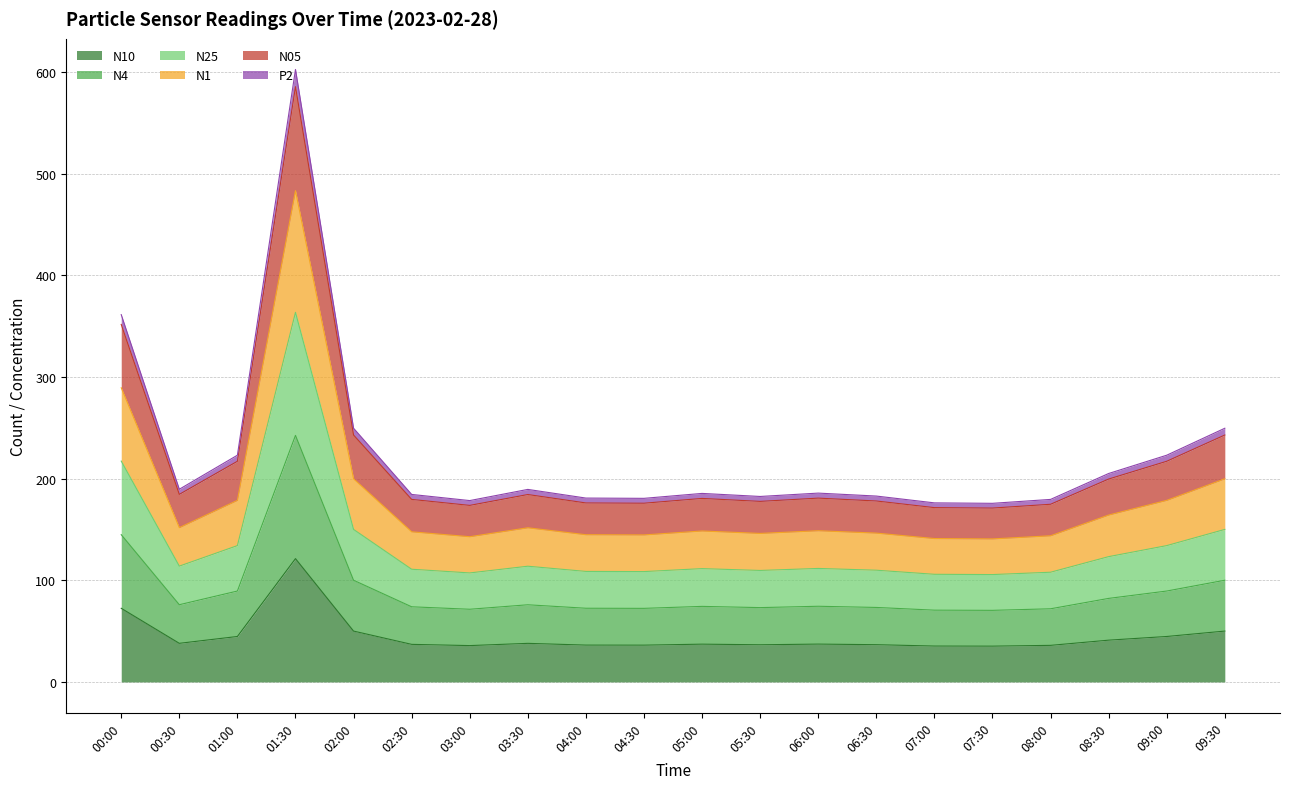

Rank the categories by N4 value from highest to lowest.

01:30, 00:00, 02:00, 09:30, 01:00, 09:00, 08:30, 00:30, 03:30, 06:00, 05:00, 02:30, 06:30, 05:30, 04:00, 04:30, 08:00, 03:00, 07:00, 07:30